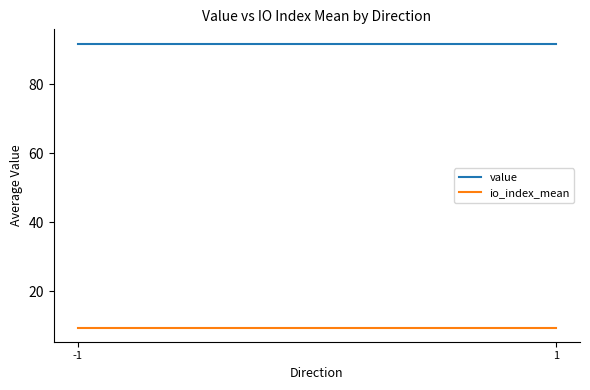

The value of io_index_mean at -1 is 9.5. True or false?

True